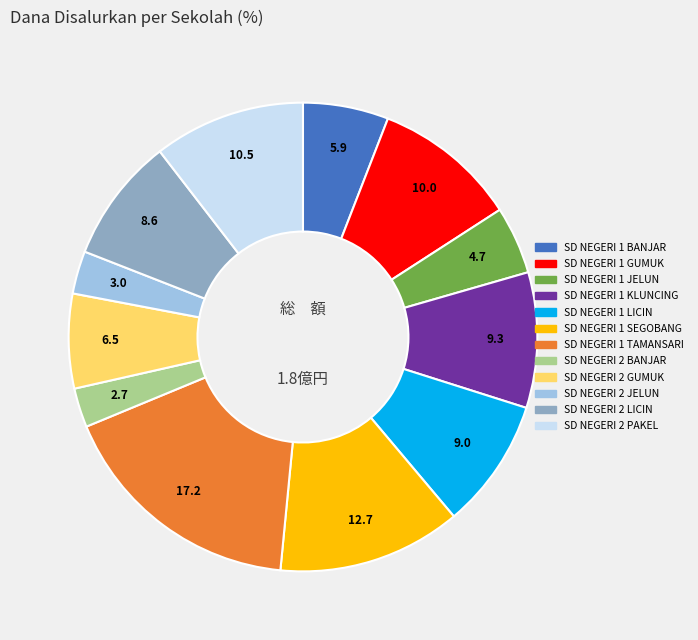

Count the number of slices in the pie.

12